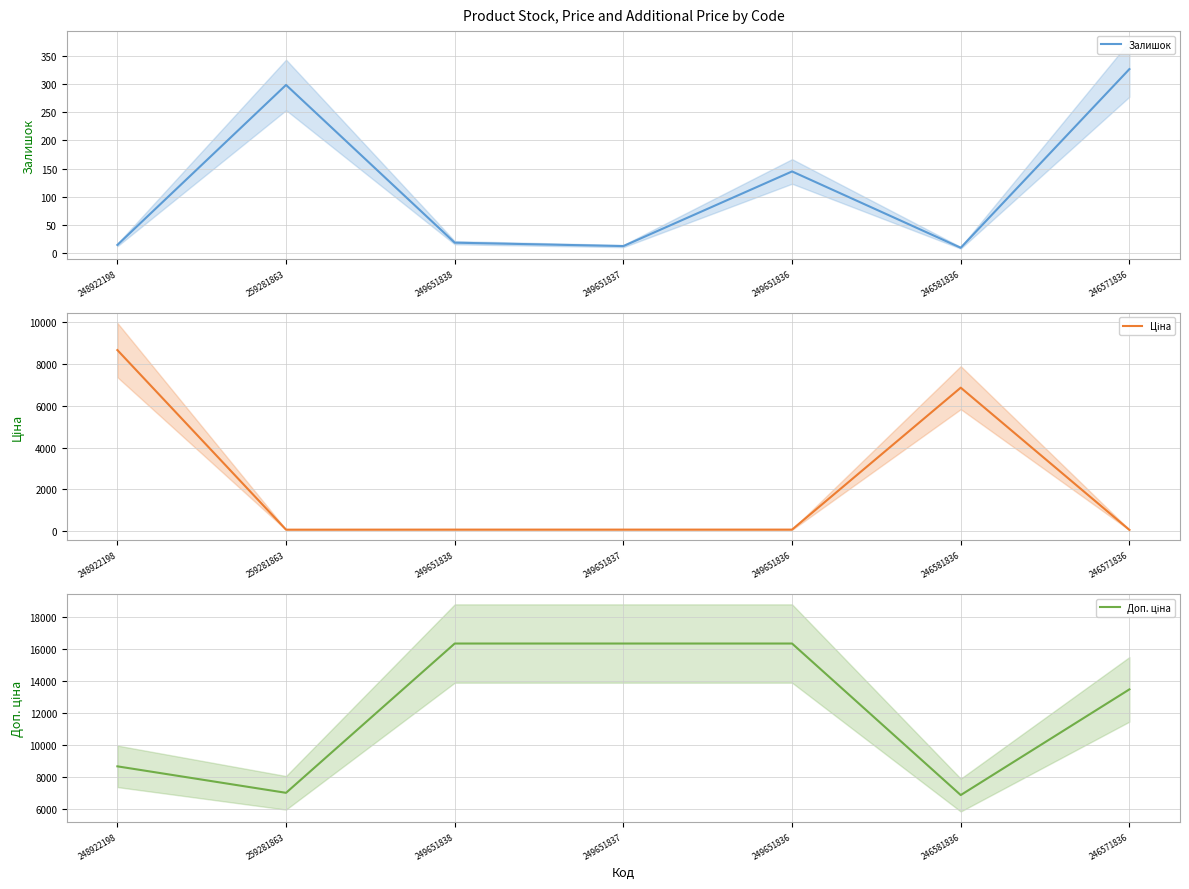

What are all the series names shown in the legend?

Залишок, Ціна, Доп. ціна